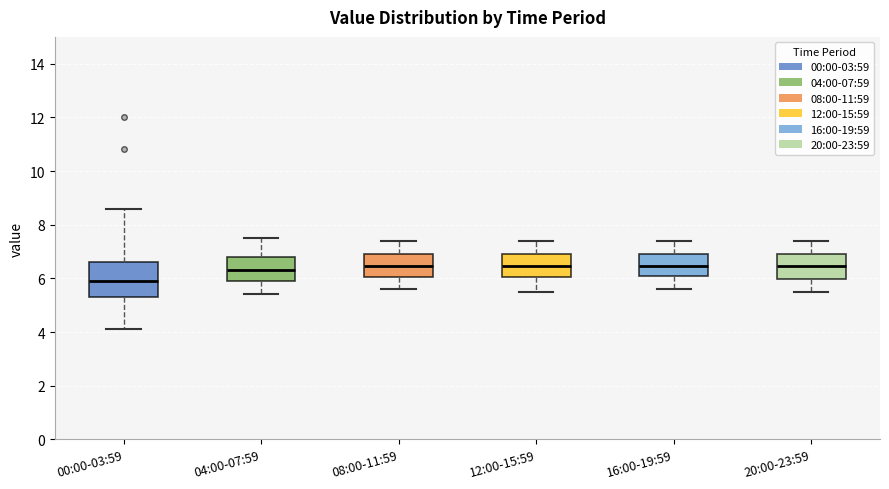

Reading left to right, transcribe this box plot: for each box, give where its median line is, the range the box spans, and where its two whiskers end, as read against the y-axis. The values are not printed on the chart, so give them approximately, as read against the axis.

00:00-03:59: median 6.0, box 5.2 to 6.6, whiskers 4.2 to 8.6
04:00-07:59: median 6.4, box 5.8 to 6.8, whiskers 5.4 to 7.6
08:00-11:59: median 6.4, box 6.0 to 7.0, whiskers 5.6 to 7.4
12:00-15:59: median 6.4, box 6.0 to 7.0, whiskers 5.6 to 7.4
16:00-19:59: median 6.4, box 6.0 to 7.0, whiskers 5.6 to 7.4
20:00-23:59: median 6.4, box 6.0 to 7.0, whiskers 5.6 to 7.4